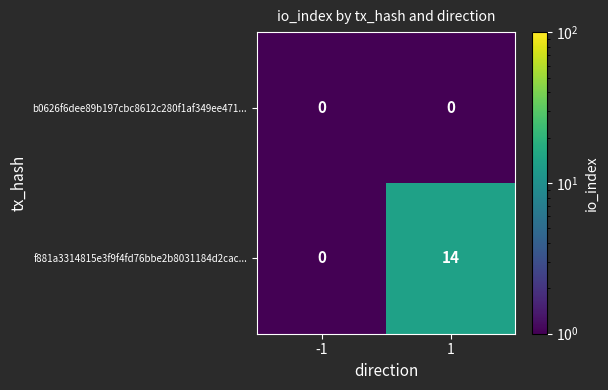

Which series has the largest range (max minus min)?

f881a3314815e3f9f4fd76bbe2b8031184d2cac...